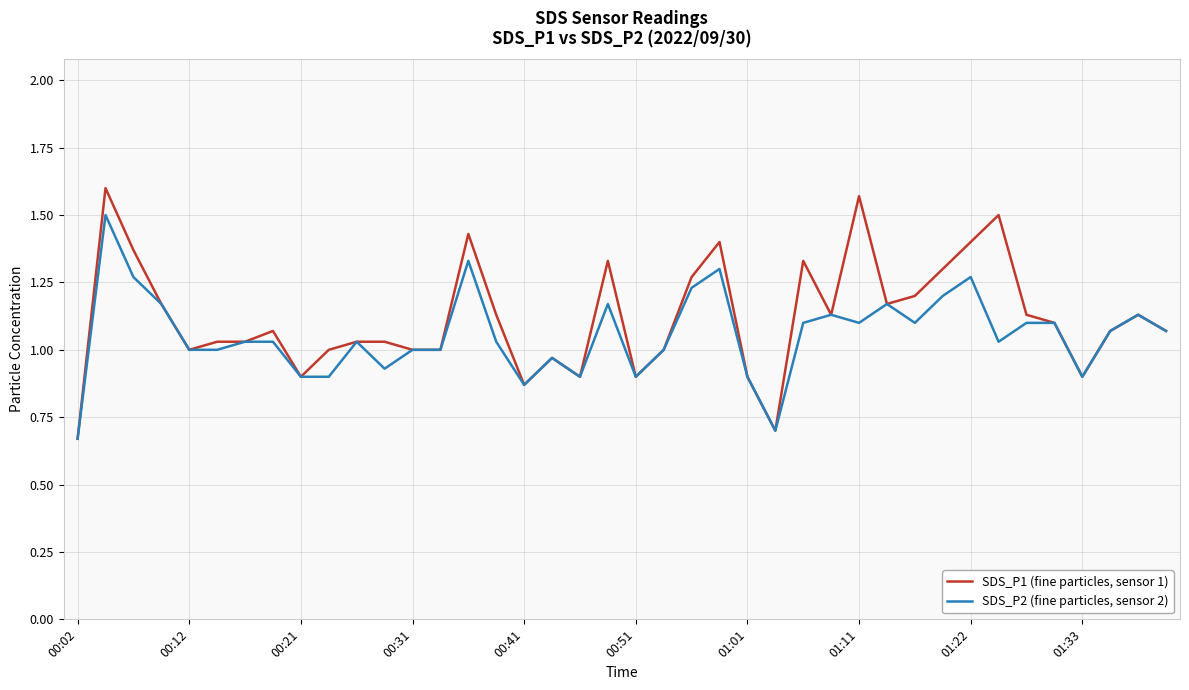

Does the chart display data point markers on the line(s)?

No